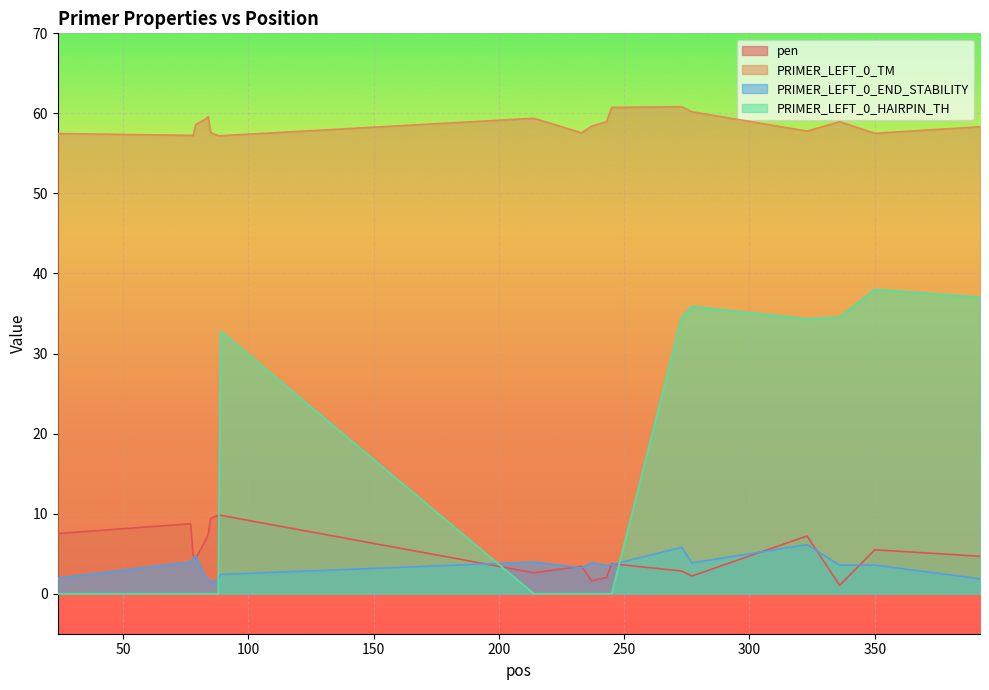

What are all the series names shown in the legend?

pen, PRIMER_LEFT_0_TM, PRIMER_LEFT_0_END_STABILITY, PRIMER_LEFT_0_HAIRPIN_TH